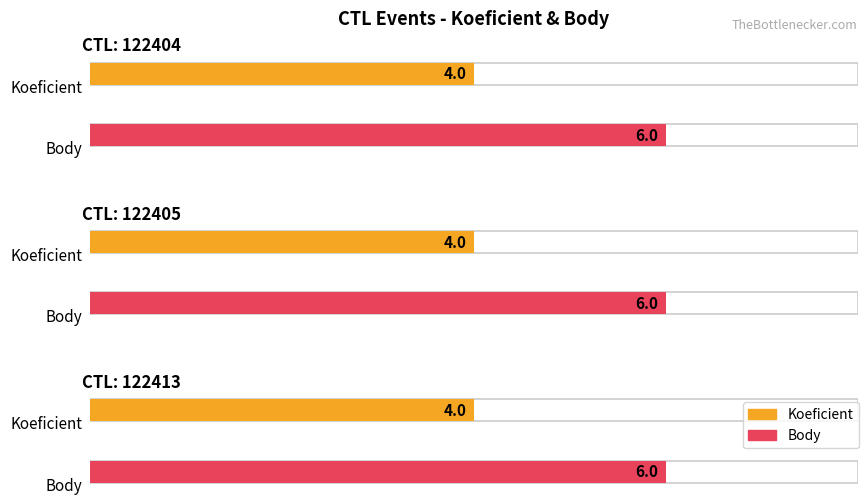

Which series has the widest spread of values?

Koeficient